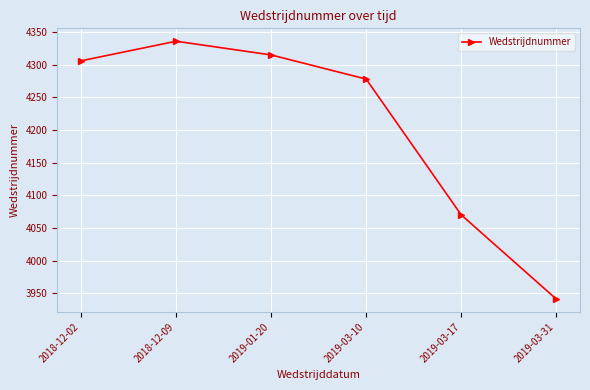

What is the approximate value at 2019-03-31, to the nearest 50?

3950